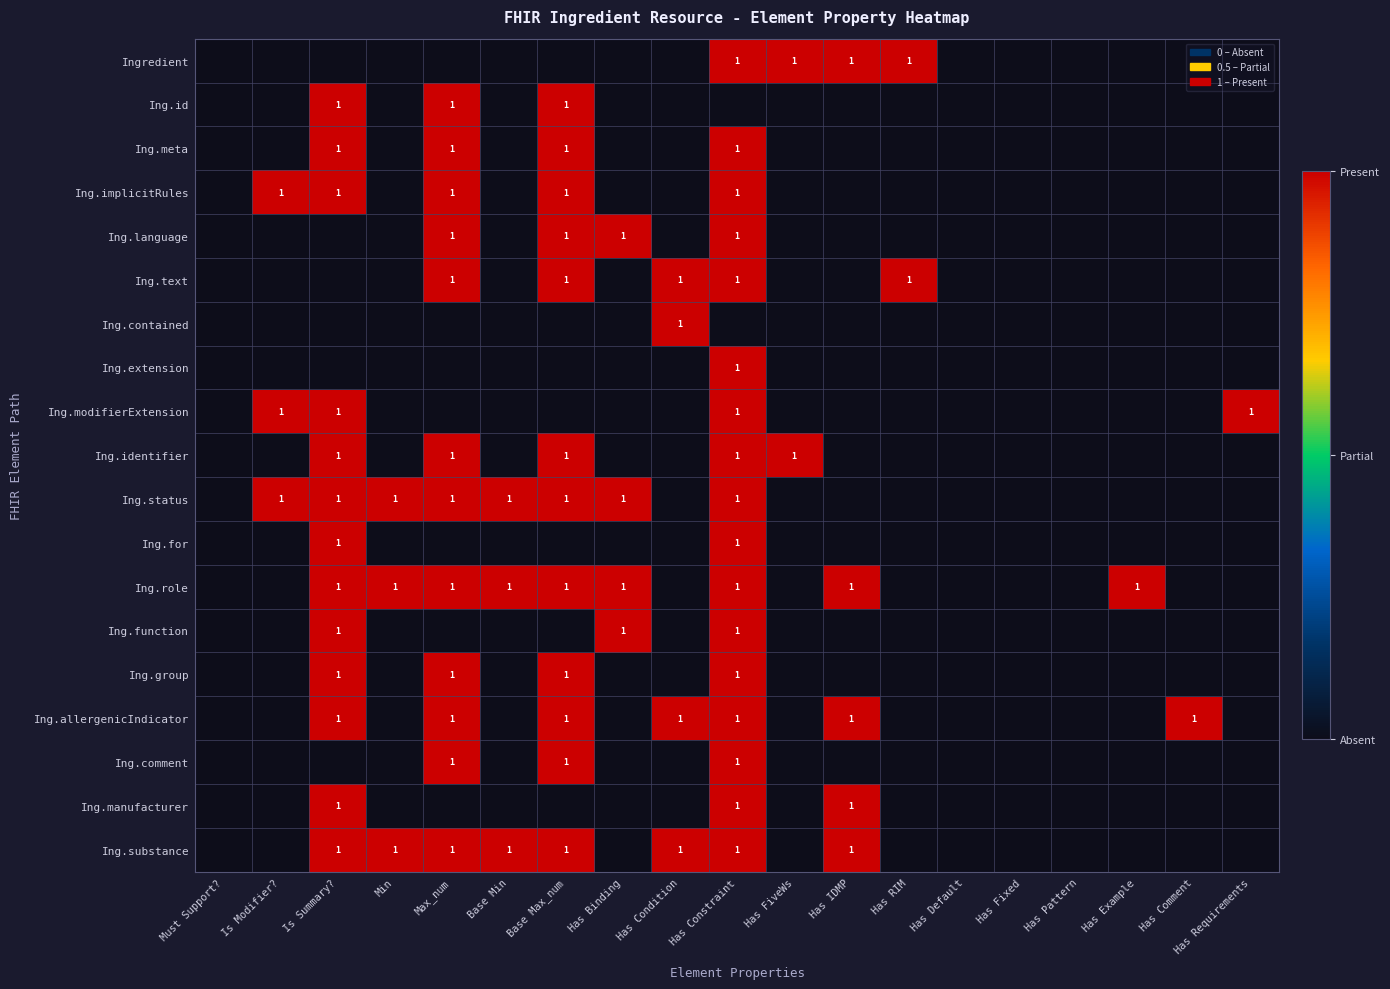

The value of Ing.allergenicIndicator at Has Constraint is 1. True or false?

True